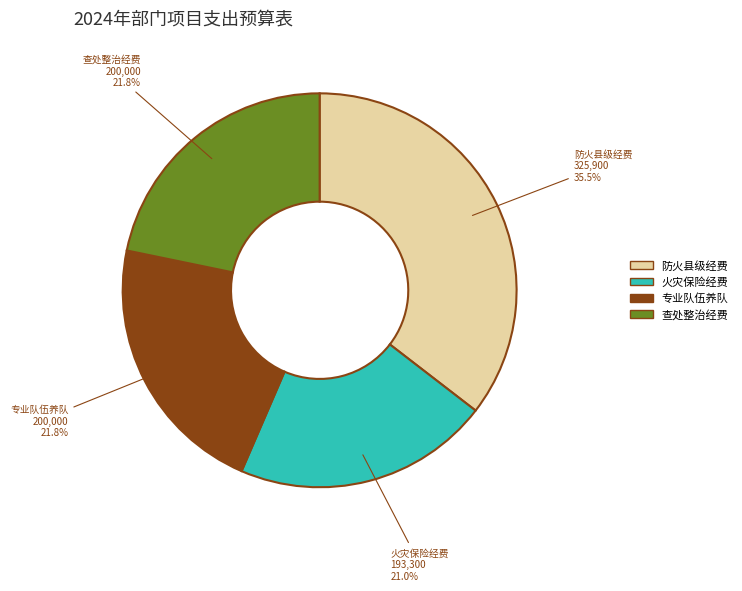

Combined, what portion of the pie is 专业队伍养队 and 防火县级经费?

57.2%